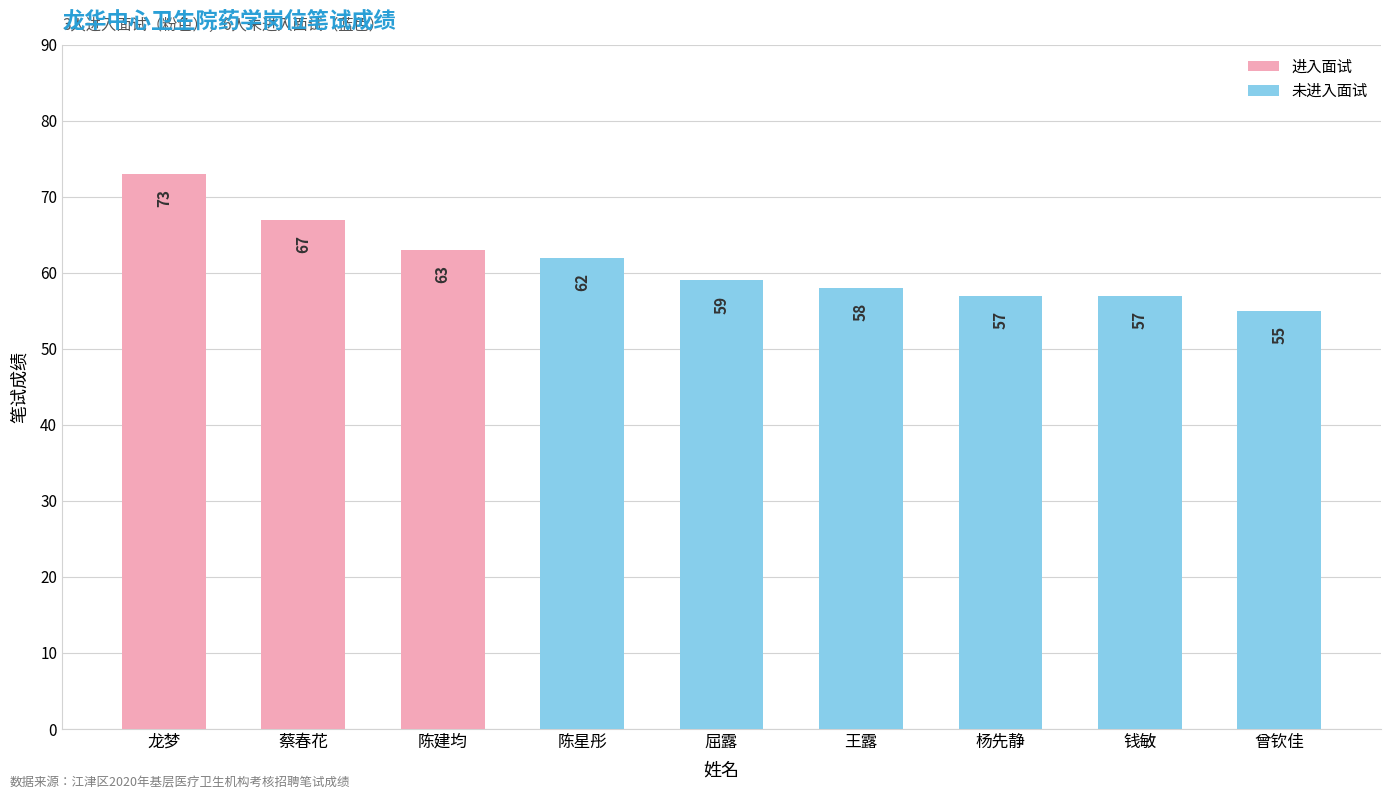

At which label is the value closest to 64?

陈建均